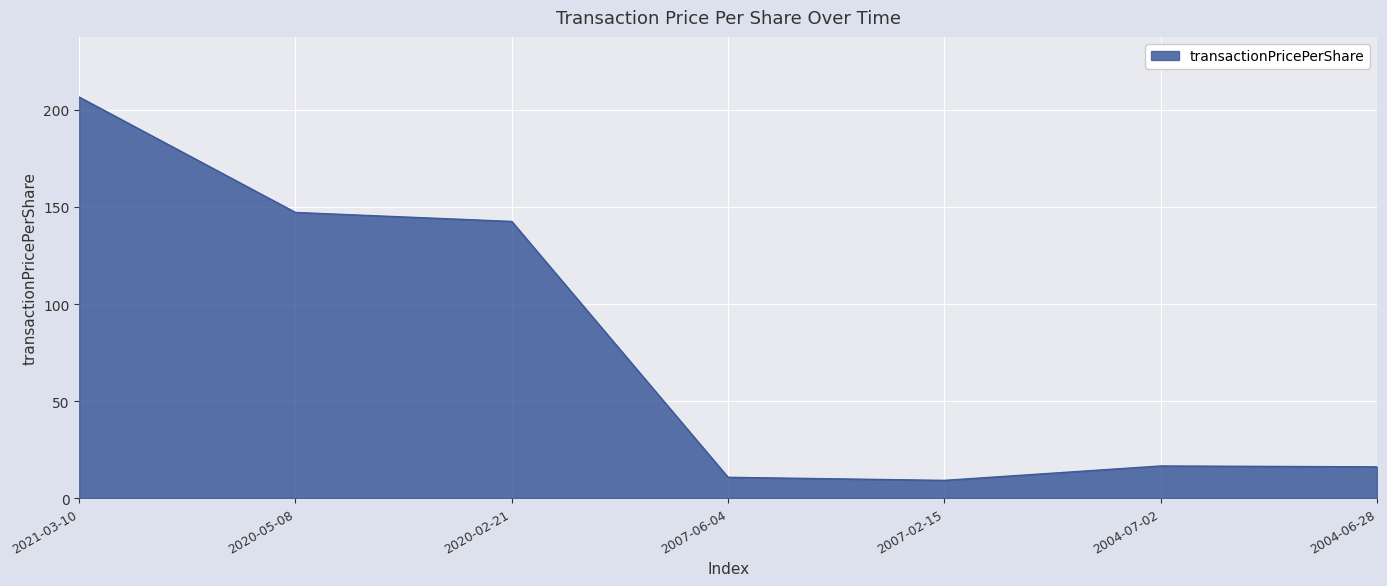

Which label corresponds to the largest value in the chart?

2021-03-10